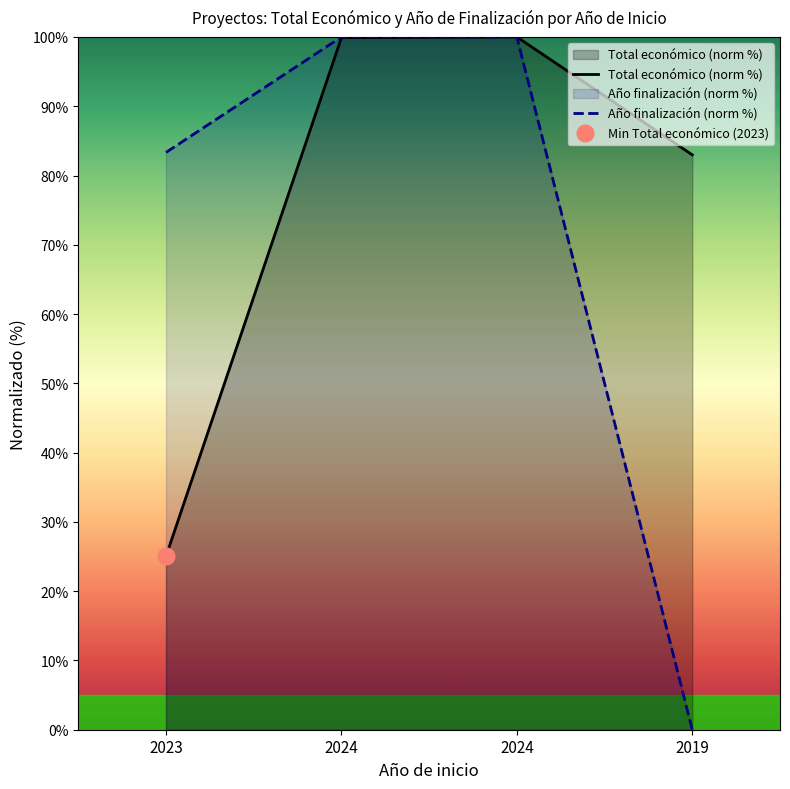

Reading left to right, extract all data points from this chart.

Total económico (norm %): 25.0	99.9	100.0	83.0
Año finalización (norm %): 83.3	100.0	100.0	0.0